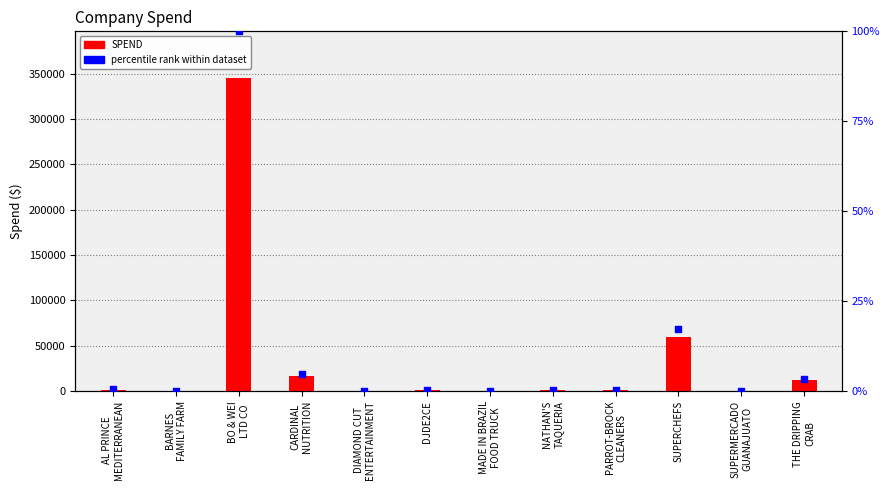

Is the value of SPEND at AL PRINCE
MEDITERRANEAN greater than the value of percentile rank within dataset at CARDINAL
NUTRITION?

Yes